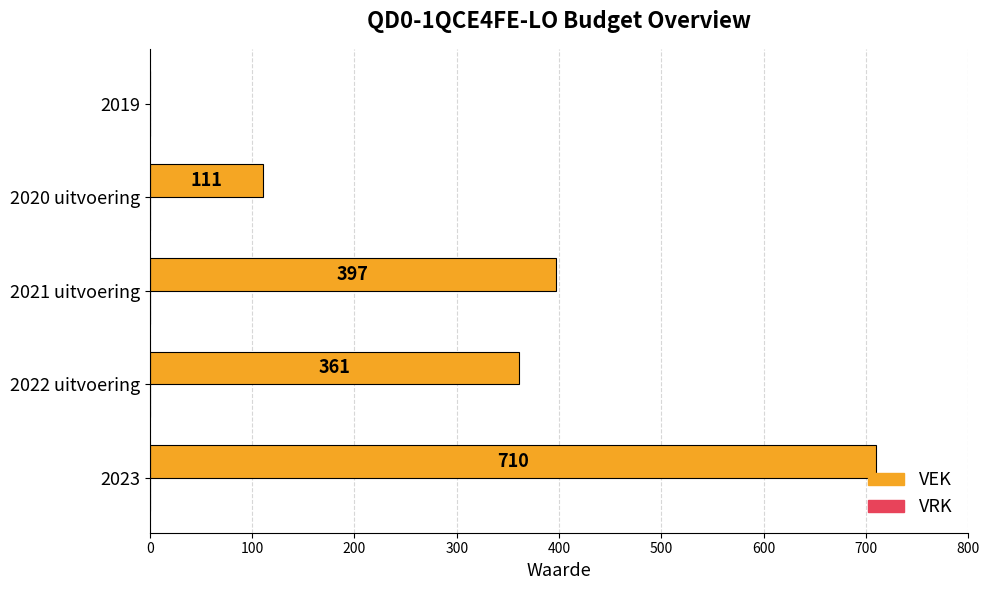

Which has a higher value, 2023 or 2022 uitvoering?

2023